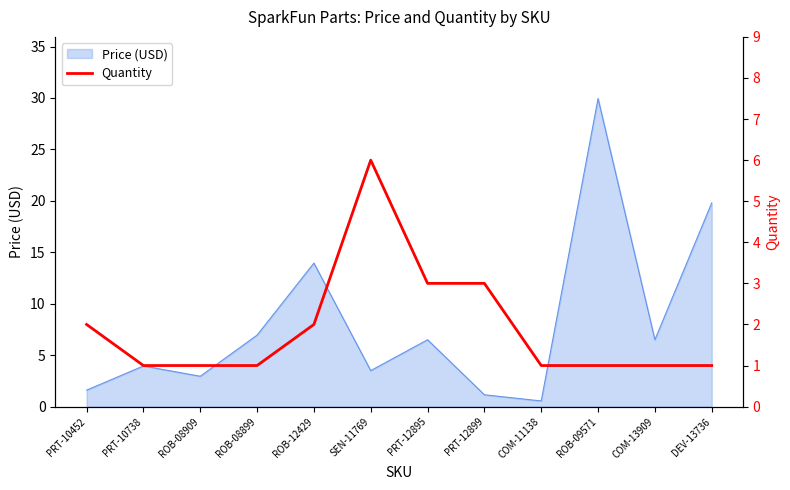

Is it true that the value at ROB-12429 is 2?

True